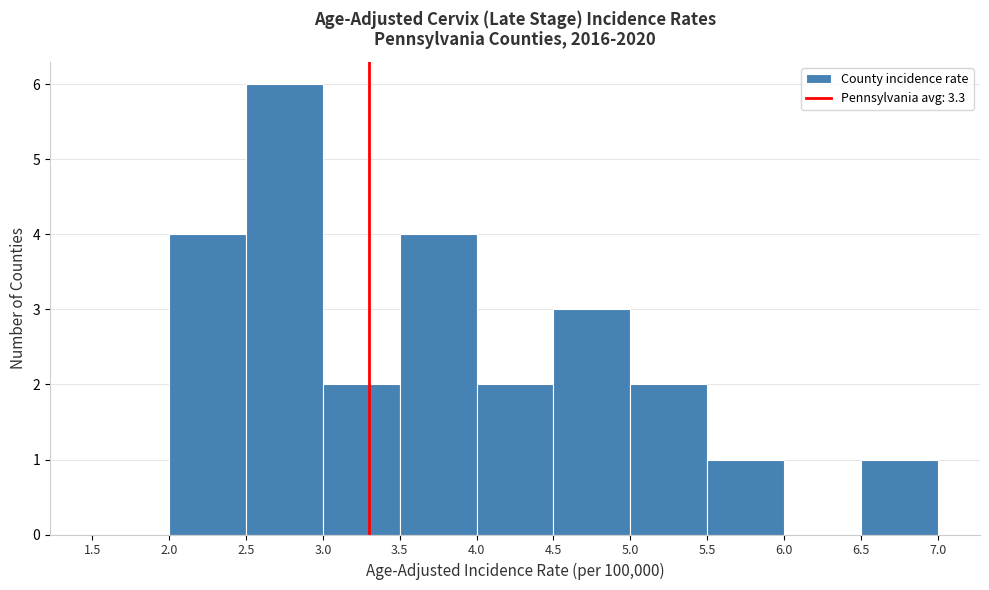

Reading left to right, list every bar in this chart as the range it spans on the x-axis followed by its height. The values are not printed on the chart, so give them approximately, as read against the axis.

1.5 to 2.0: 0
2.0 to 2.5: 4
2.5 to 3.0: 6
3.0 to 3.5: 2
3.5 to 4.0: 4
4.0 to 4.5: 2
4.5 to 5.0: 3
5.0 to 5.5: 2
5.5 to 6.0: 1
6.0 to 6.5: 0
6.5 to 7.0: 1